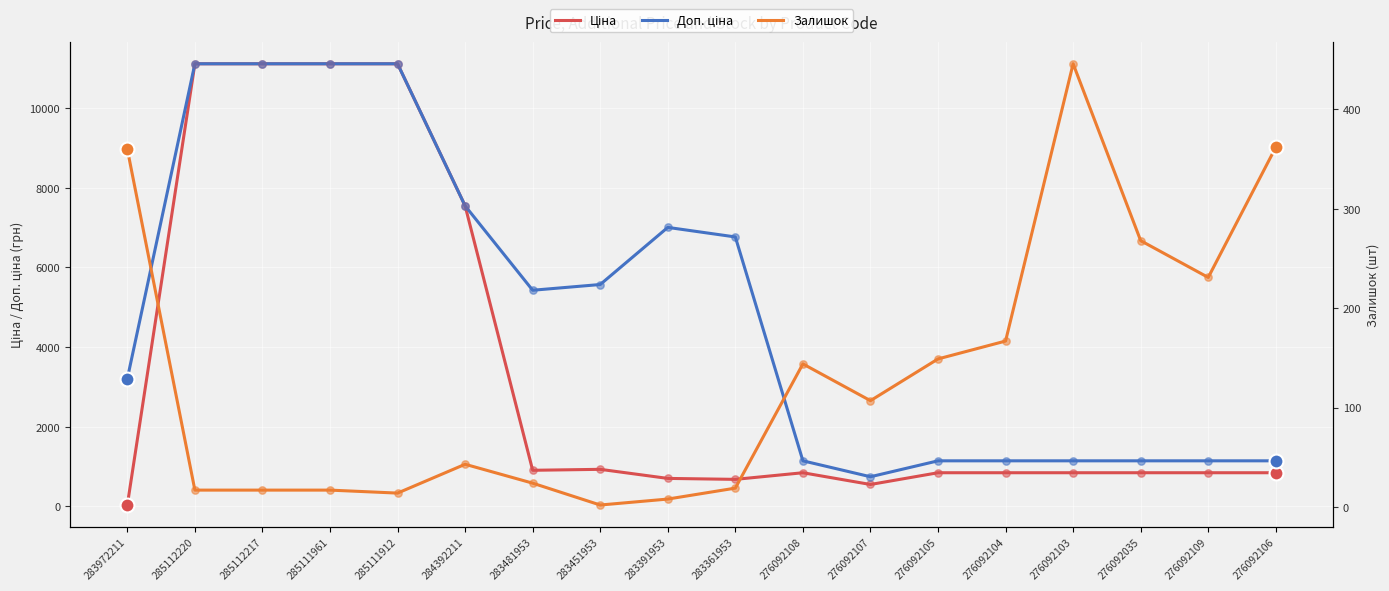

Which series reaches the minimum Y coordinate?

Залишок